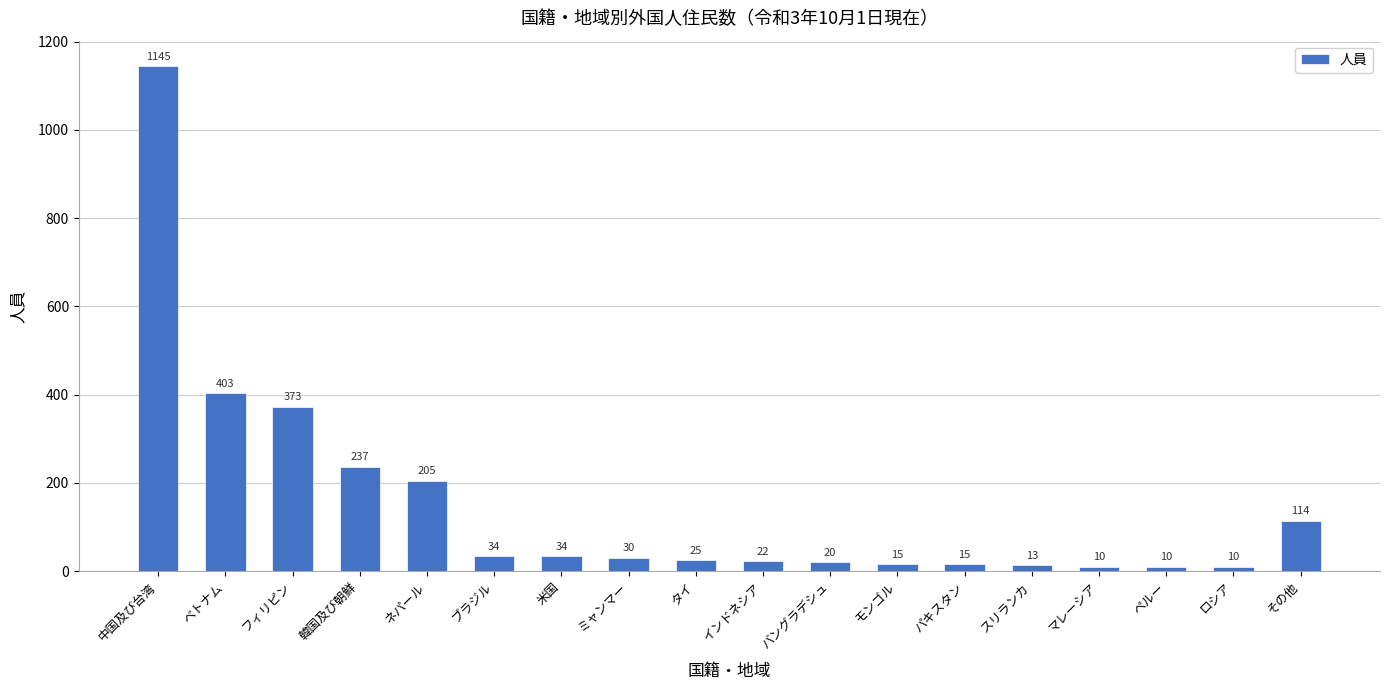

What is the difference between the maximum and minimum values?

1135